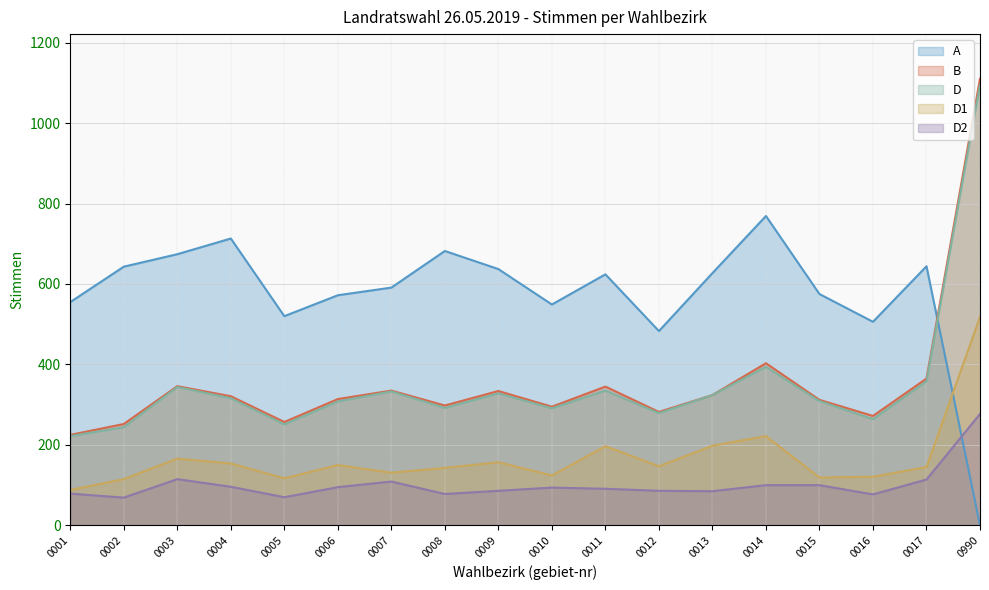

Reading left to right, list all the values displayed in this chart.

A: 555	643	674	713	520	572	591	682	637	549	624	483	627	769	575	506	644	0
B: 225	252	346	321	257	314	335	298	334	295	345	282	324	403	312	272	365	1110
D: 222	244	344	316	251	308	333	292	328	291	335	279	324	394	309	264	358	1095
D1: 88	115	166	154	117	150	131	143	157	124	197	147	198	222	119	121	145	518
D2: 79	69	115	96	70	95	109	78	86	94	91	86	85	100	100	77	114	277